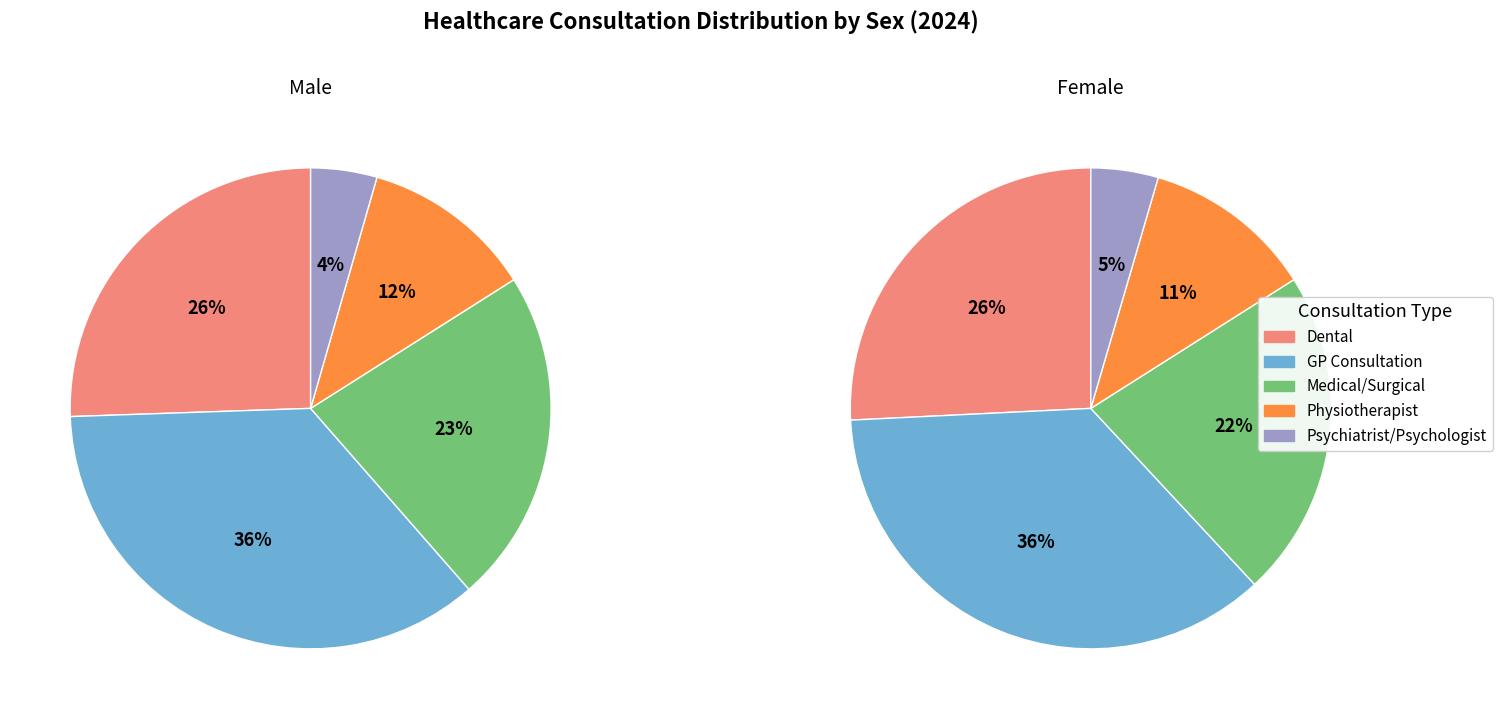

Is there a majority slice in this chart?

No